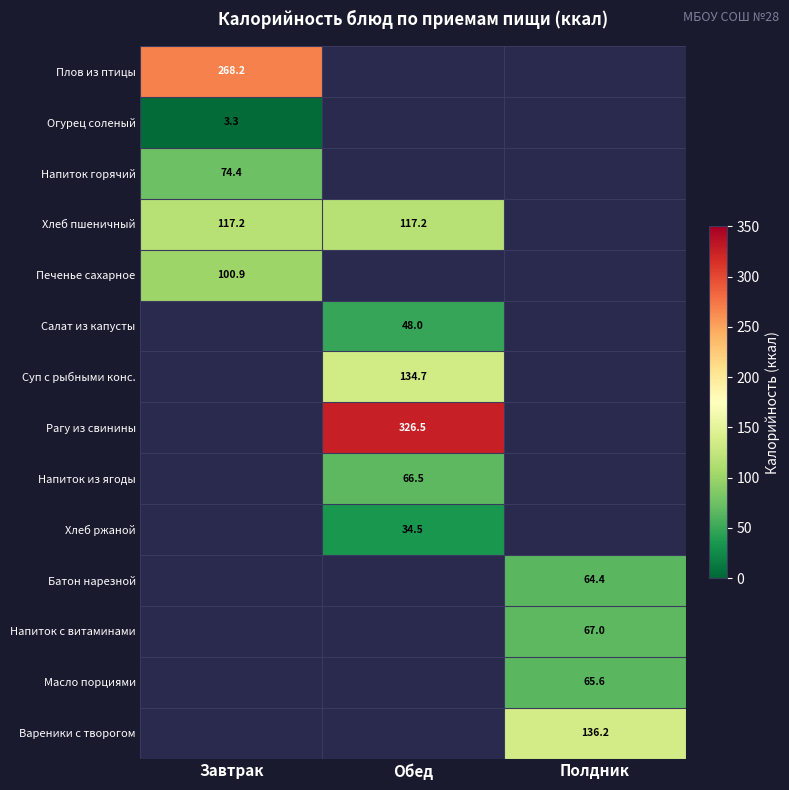

What is the lowest value of the Печенье сахарное series?

100.9